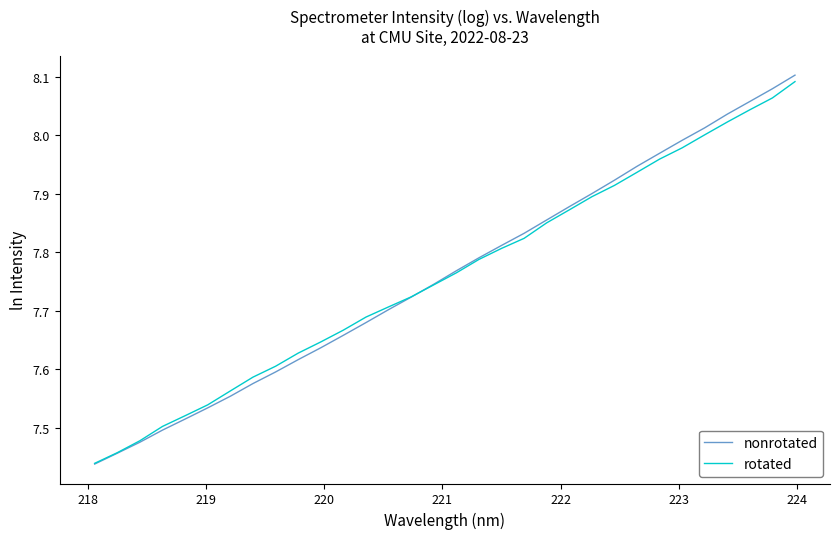

True or false: nonrotated has more than 1 points higher than both neighbors.

False